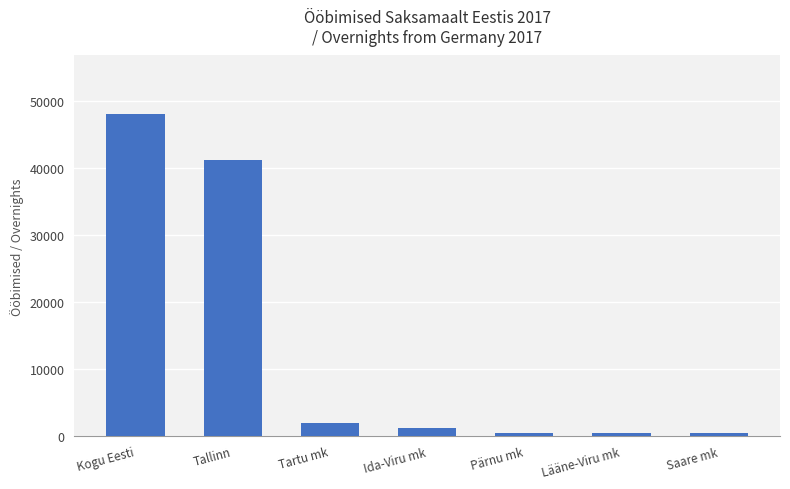

What is the label of the 2nd bar from the left?

Tallinn